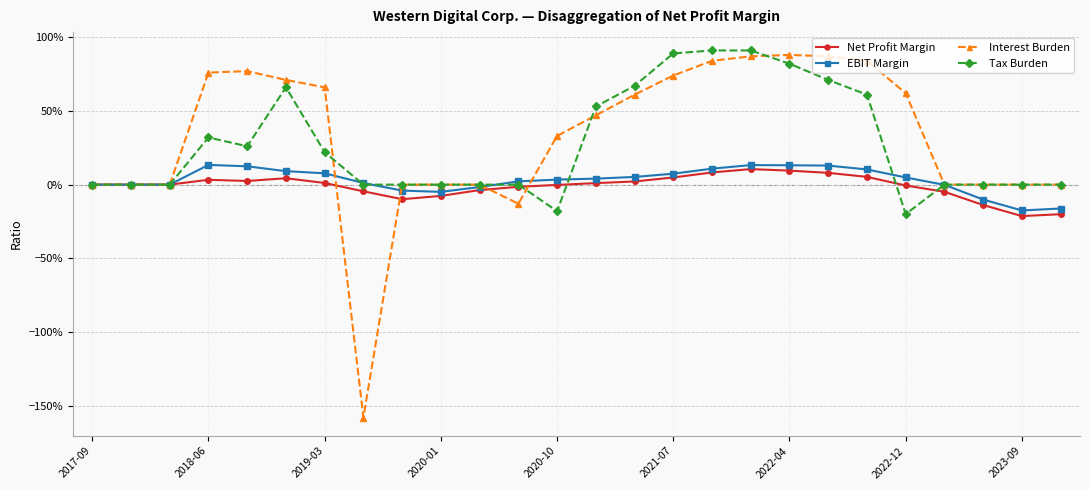

What is the difference between the second highest and minimum values in the Tax Burden series?

1.1